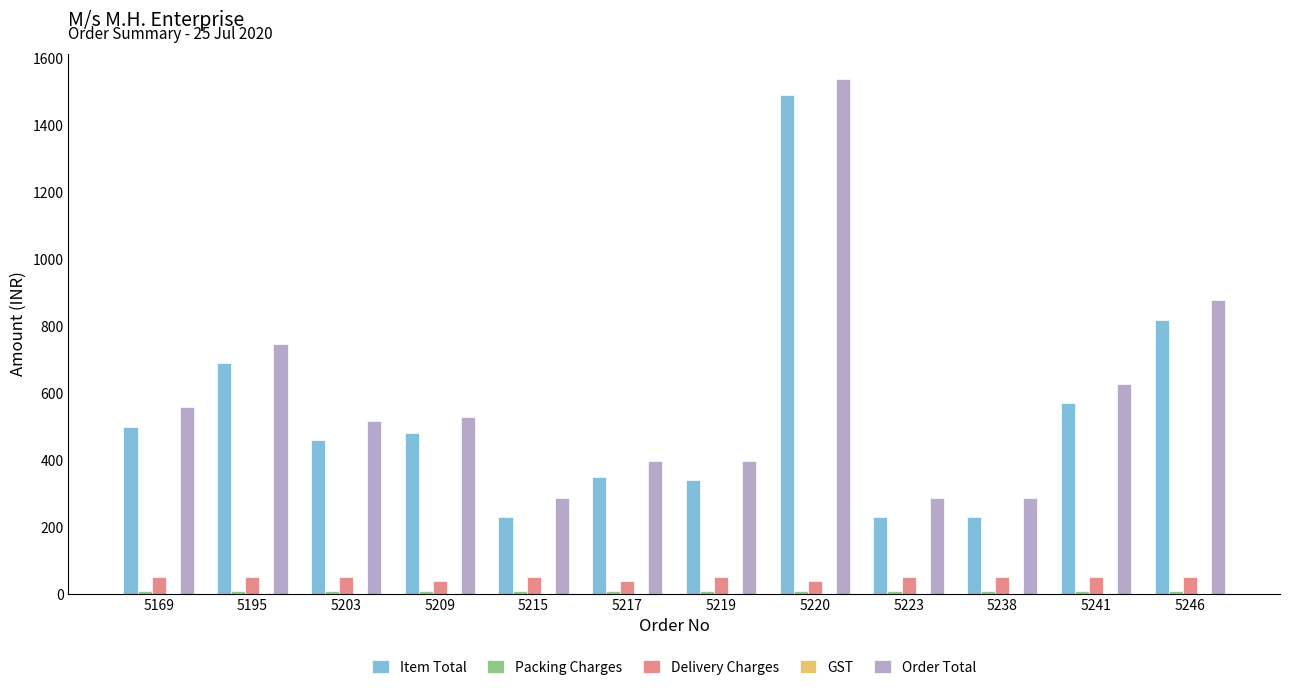

Which series has the widest spread of values?

Item Total